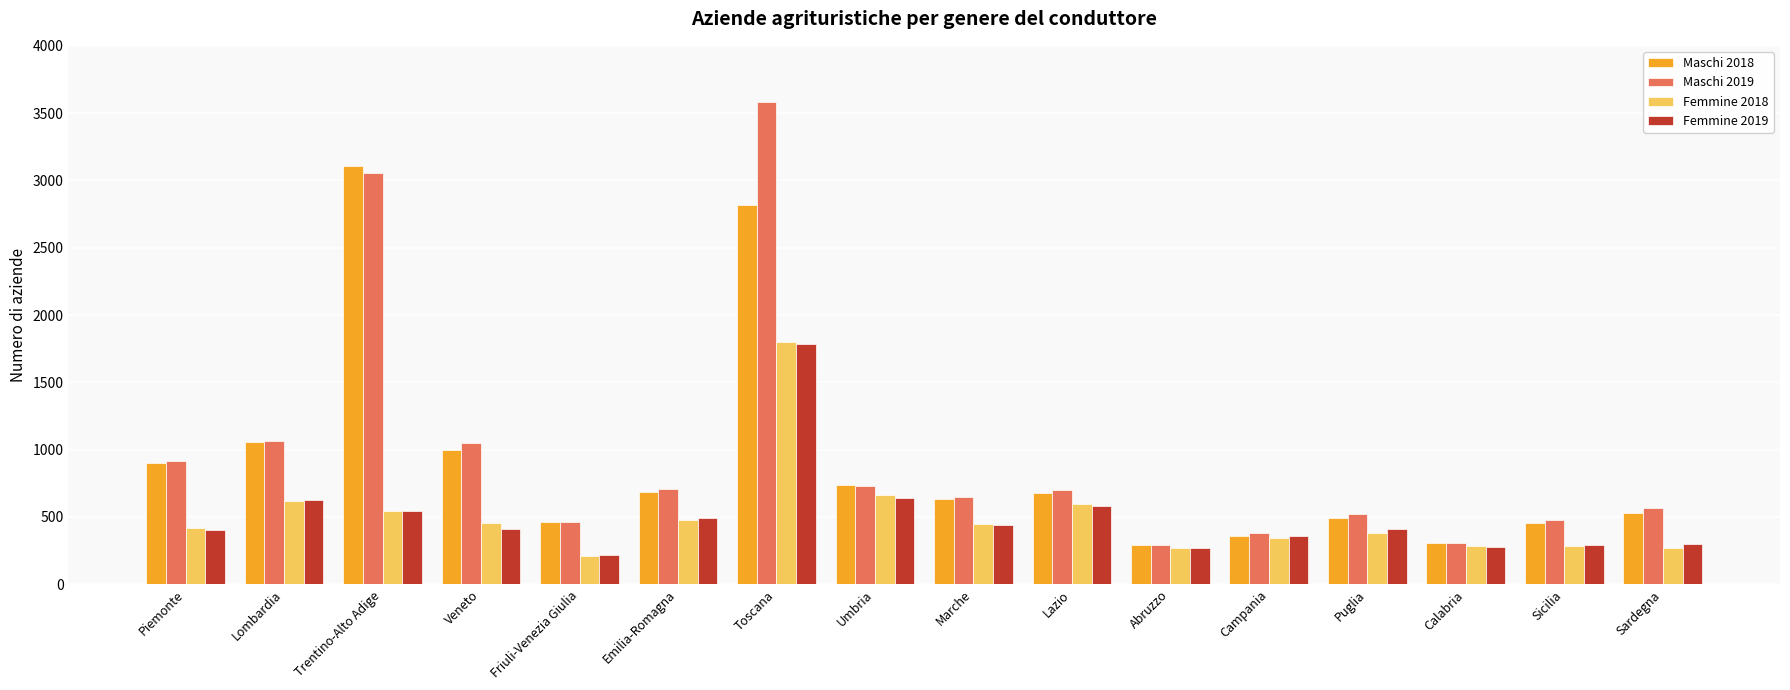

What is the total value across all series at Lazio?

2559